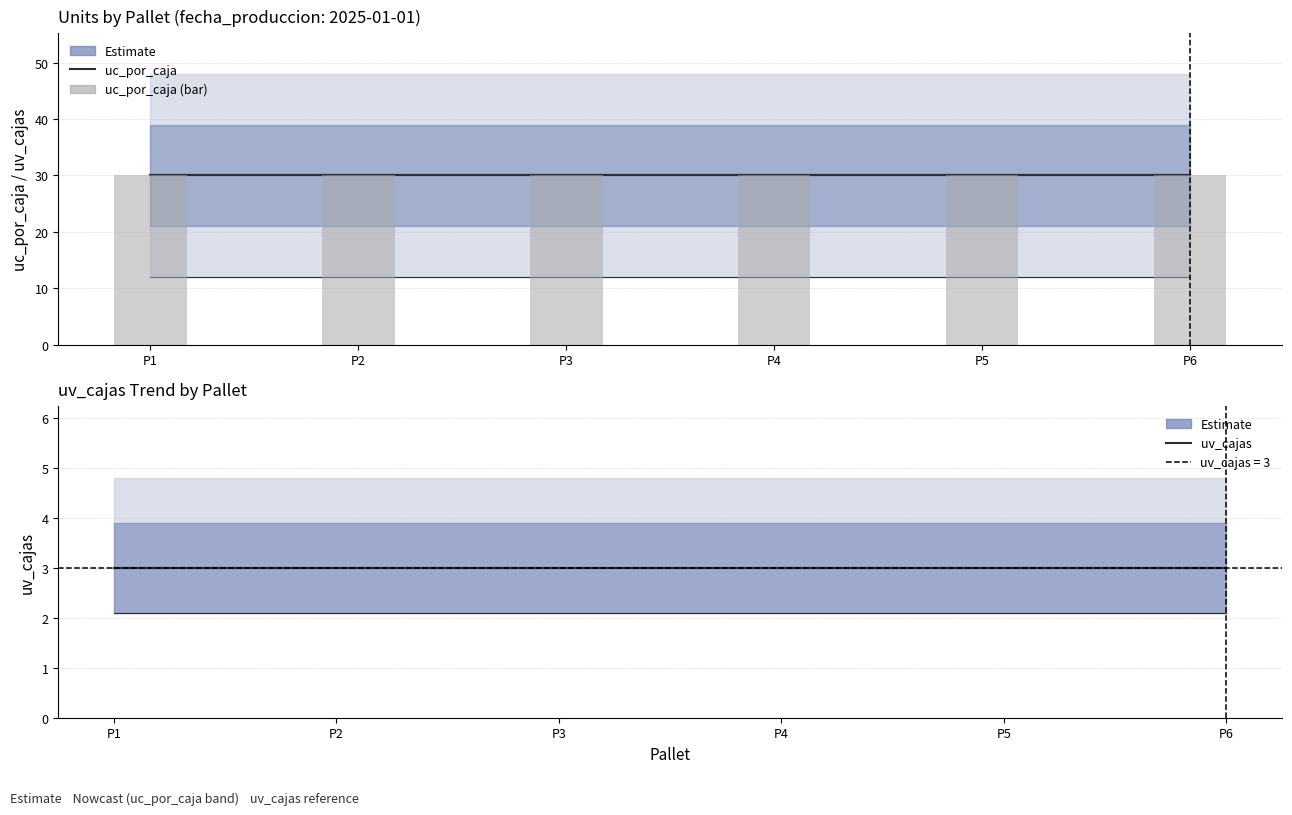

Rank the series by their maximum value, from lowest to highest.

uv_cajas, uc_por_caja, uc_por_caja (bar)